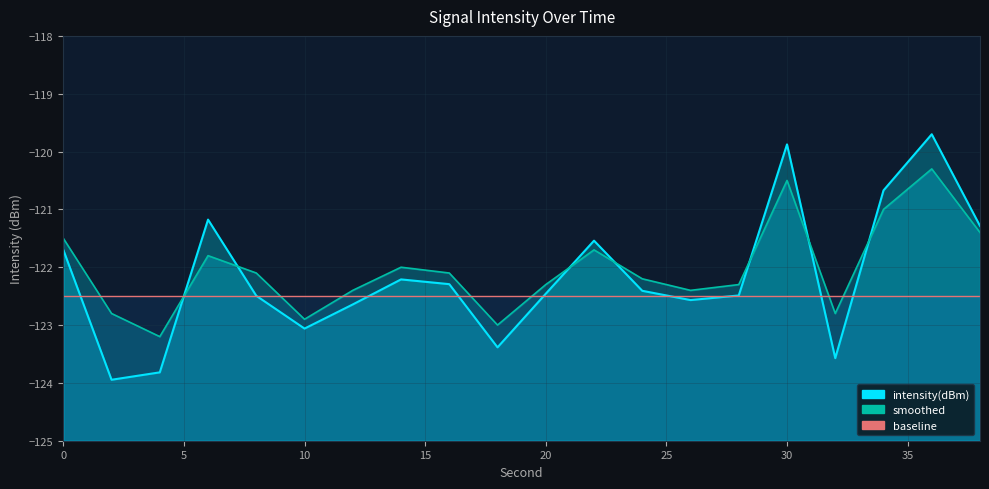

The smoothed series shows -122.8 at 32. True or false?

True